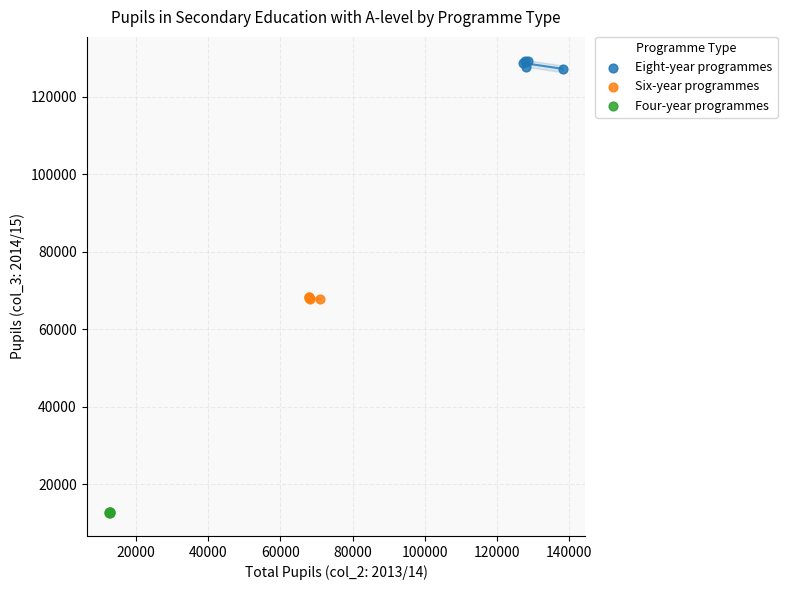

Which series contains the lowest Y value?

Four-year programmes